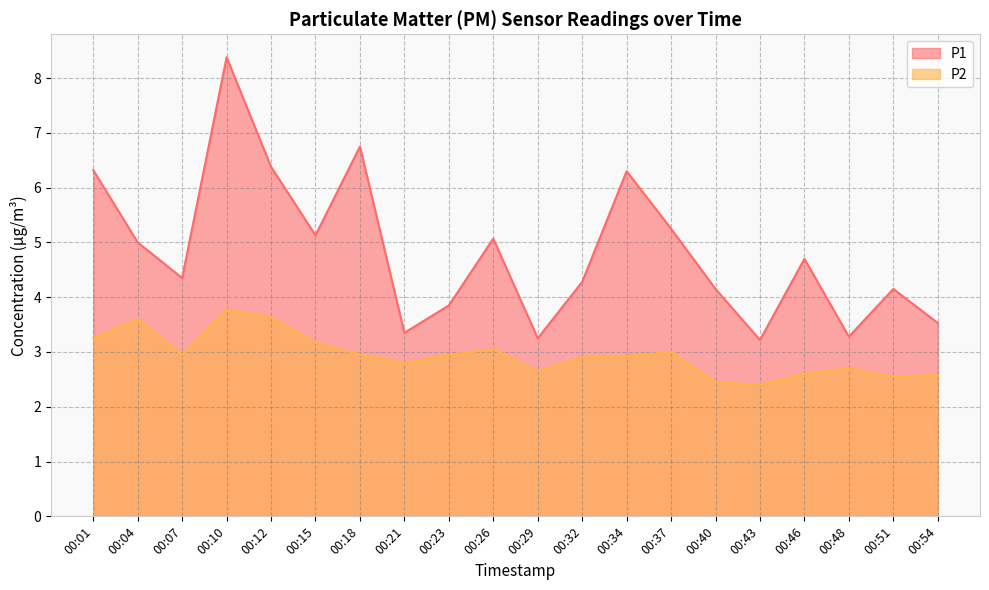

Reading left to right, list all the values displayed in this chart.

P1: 6.3	5.0	4.3	8.4	6.4	5.1	6.8	3.4	3.9	5.1	3.2	4.3	6.3	5.2	4.2	3.2	4.7	3.3	4.2	3.5
P2: 3.2	3.6	3.0	3.8	3.6	3.2	3.0	2.8	3.0	3.0	2.6	2.9	2.9	3.0	2.5	2.4	2.6	2.7	2.5	2.6